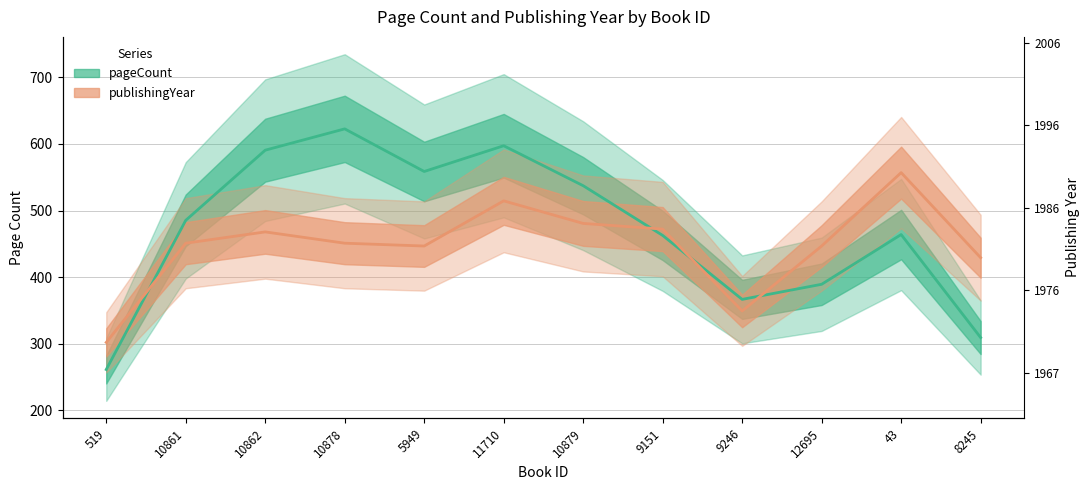

True or false: publishingYear (scaled) has a value of 122.3 at 43.

False